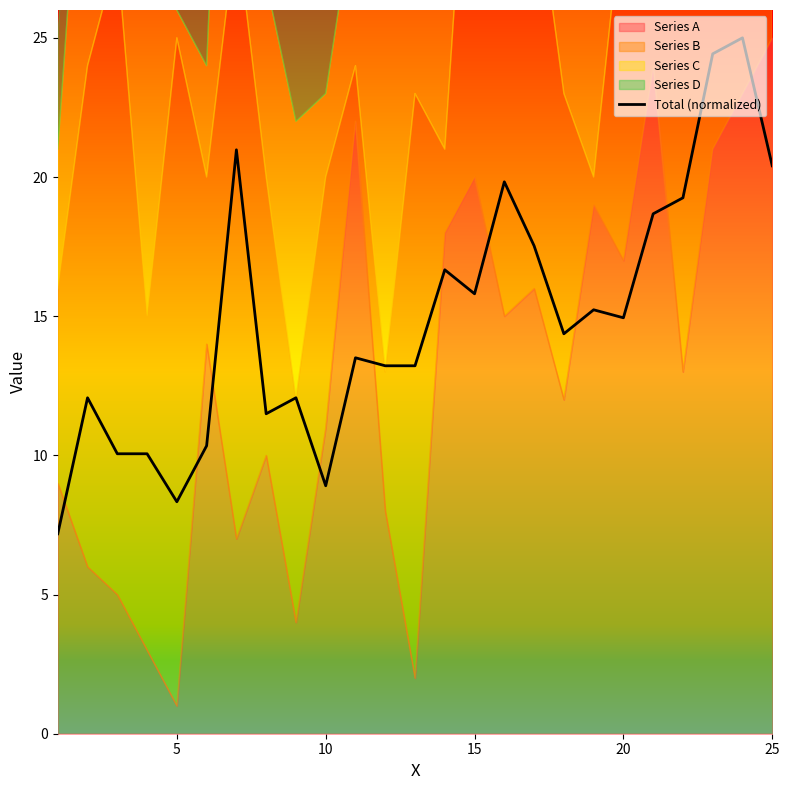

What is the highest value of the Total (normalized) series?

25.0